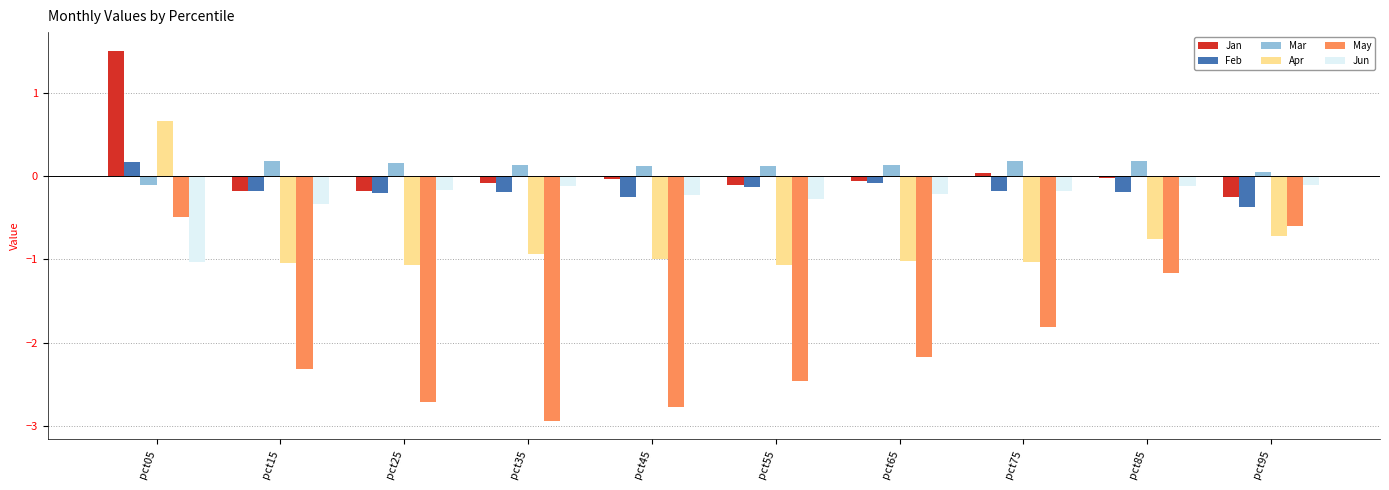

What is the value of the Jan bar at the 4th from the left?

-0.1